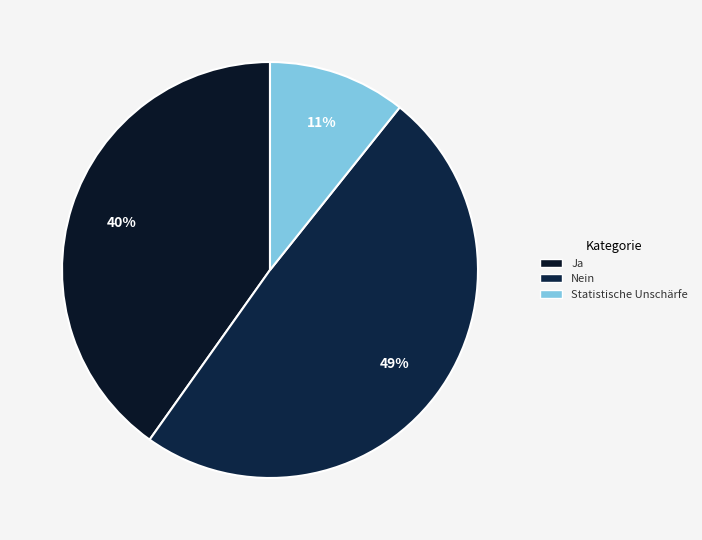

Which category has the biggest portion of the pie?

Nein